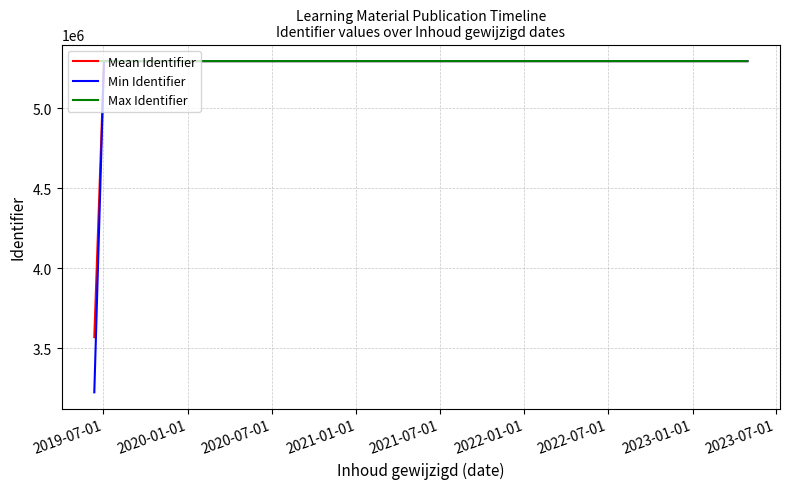

What is the minimum value for Min Identifier?

3223987.0